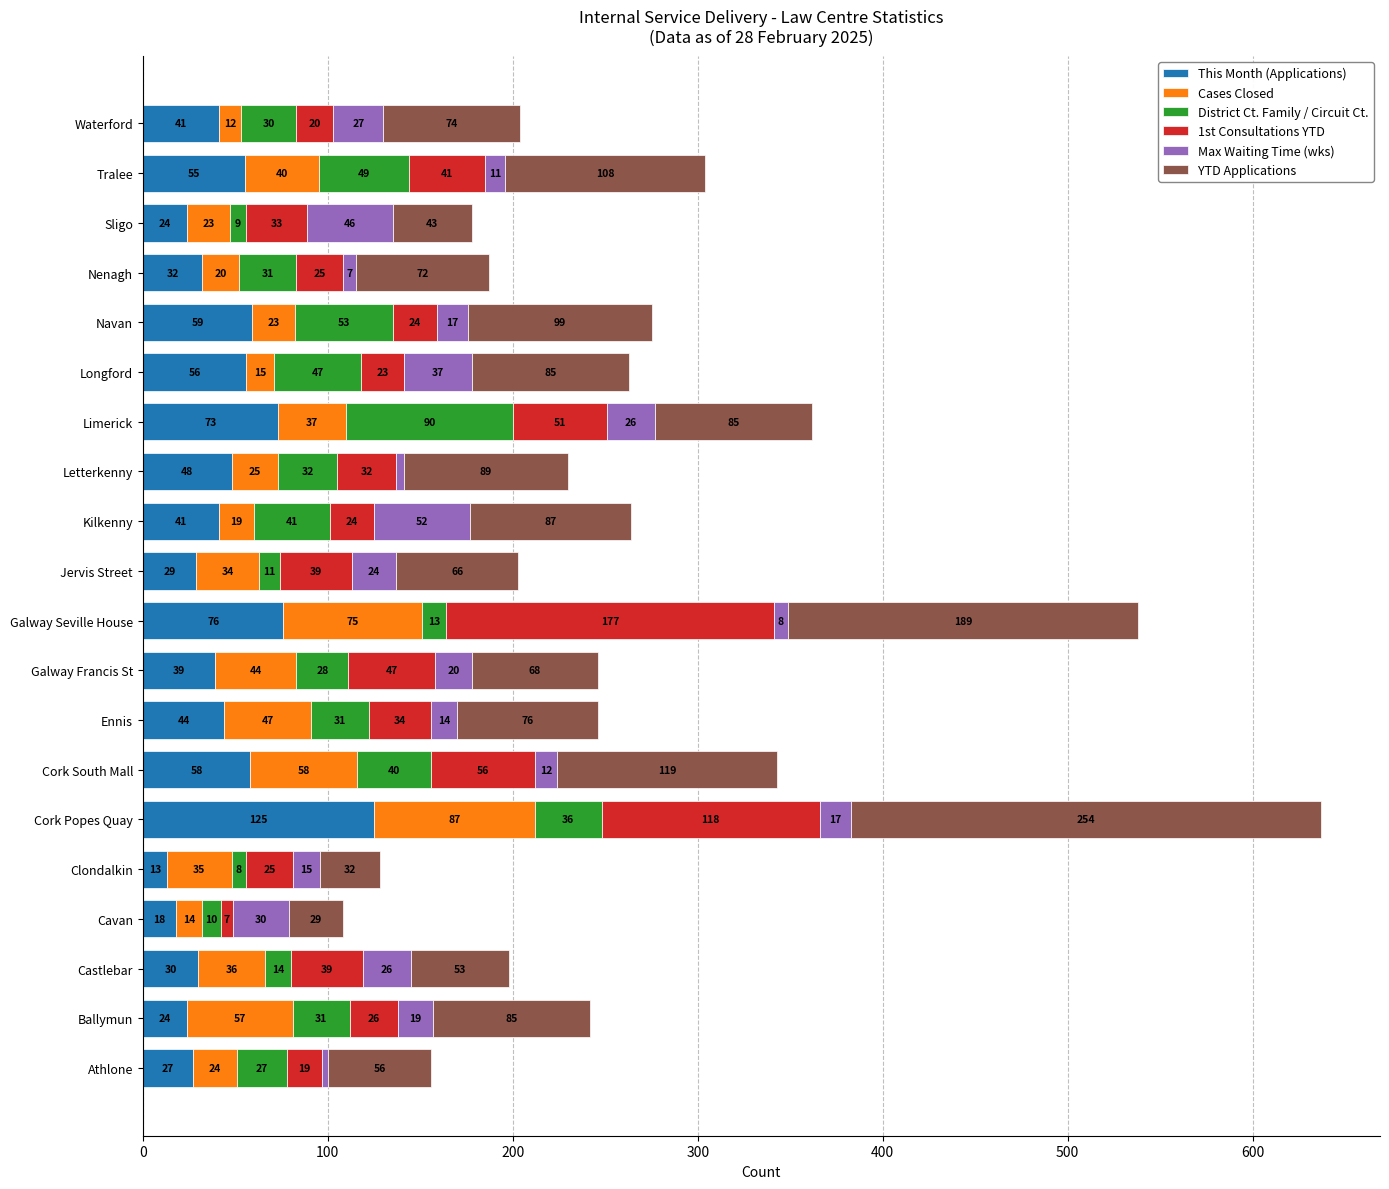

What is the total value across all series at Cork Popes Quay?

637